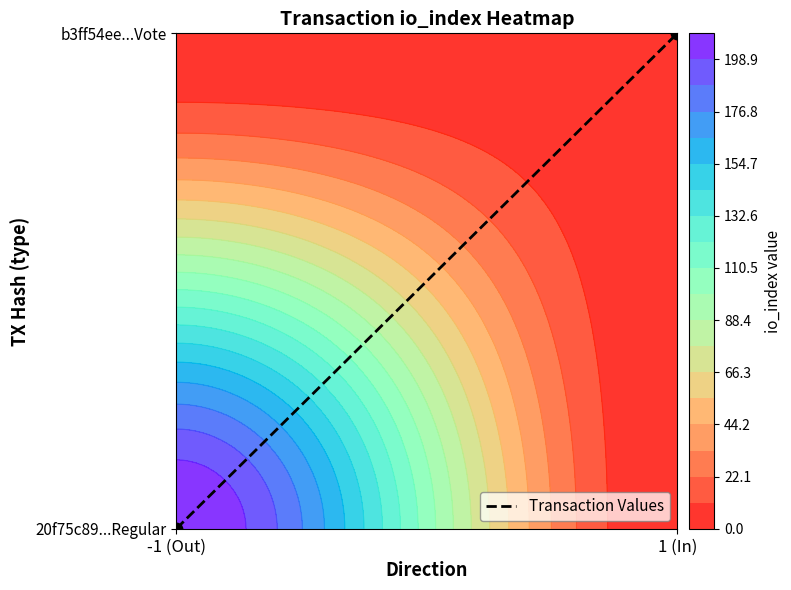

Which label corresponds to the smallest value in the chart?

-1 (Out)